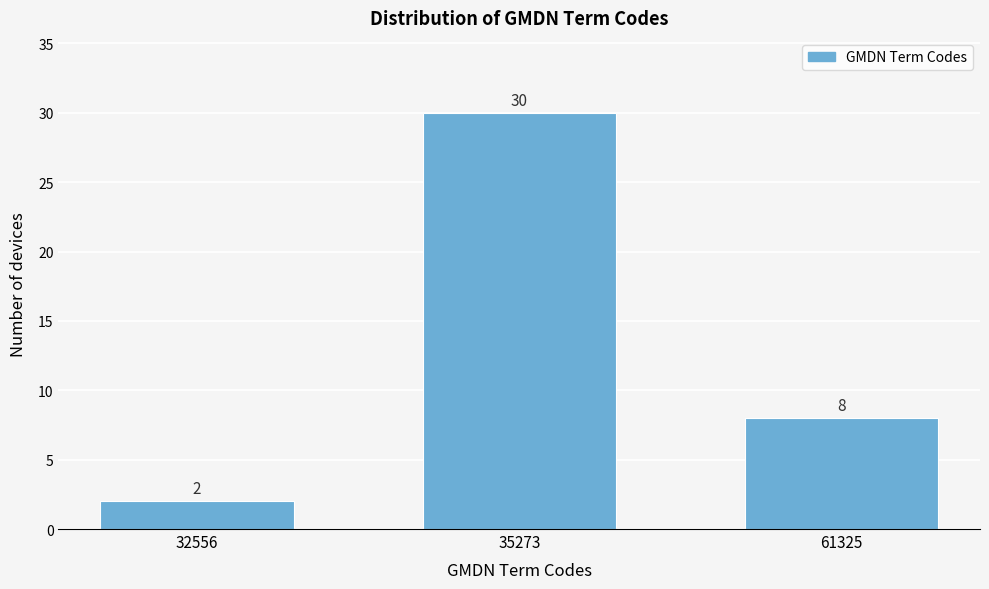

Reading left to right, list all the values displayed in this chart.

2	30	8